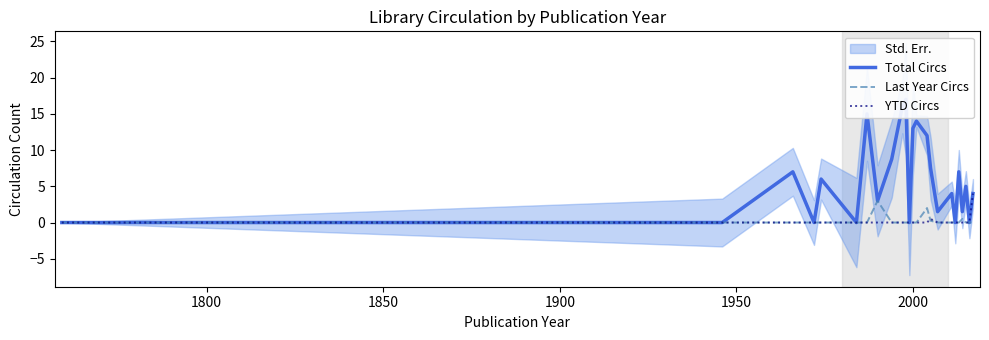

What is the highest value of the YTD Circs series?

4.0